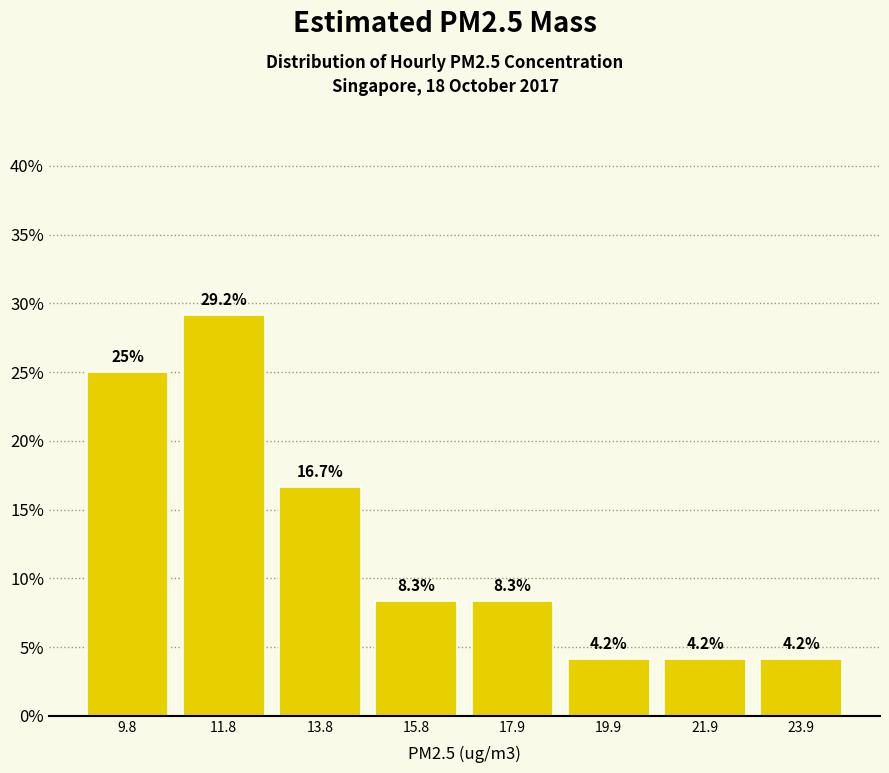

Reading left to right, list every bar in this chart as the range it spans on the x-axis followed by its height. The bar edges are not printed on the chart, so give them approximately, as read against the axis.

9 to 11: 25.0
11 to 13: 29.2
13 to 15: 16.7
15 to 17: 8.3
17 to 19: 8.3
19 to 21: 4.2
21 to 23: 4.2
23 to 25: 4.2